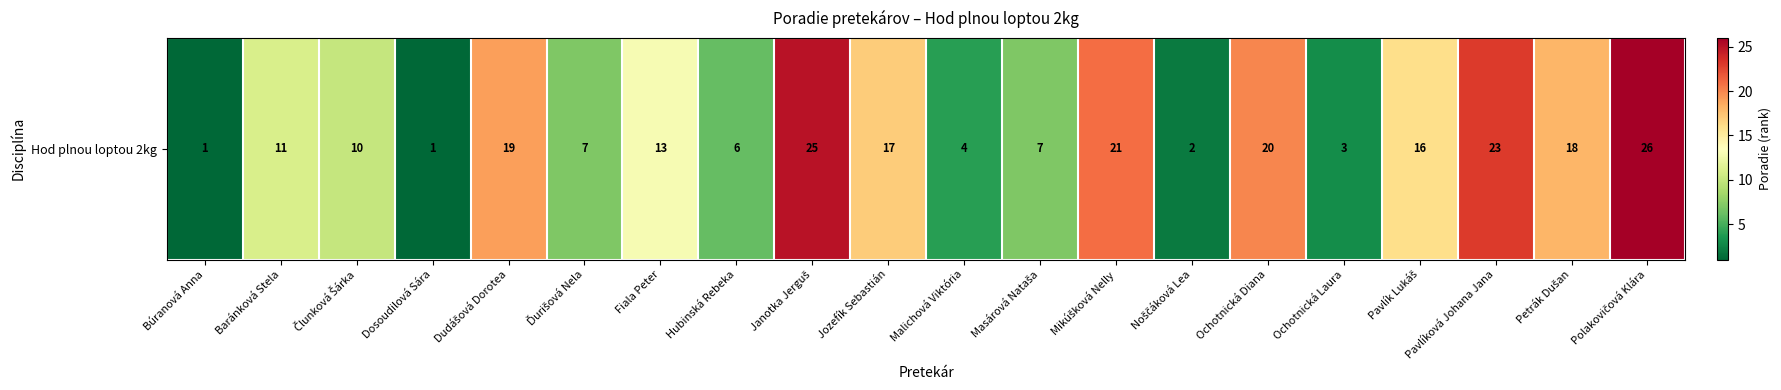

What is the change in value from Masárová Nataša to Petrák Dušan?

+11